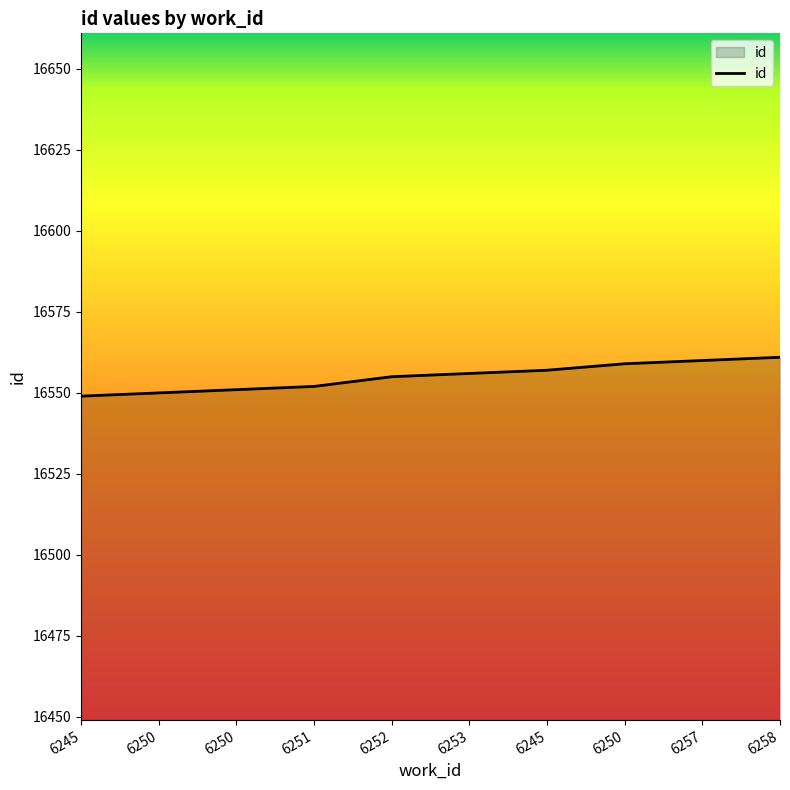

Where does the data first go above 16556?

6245